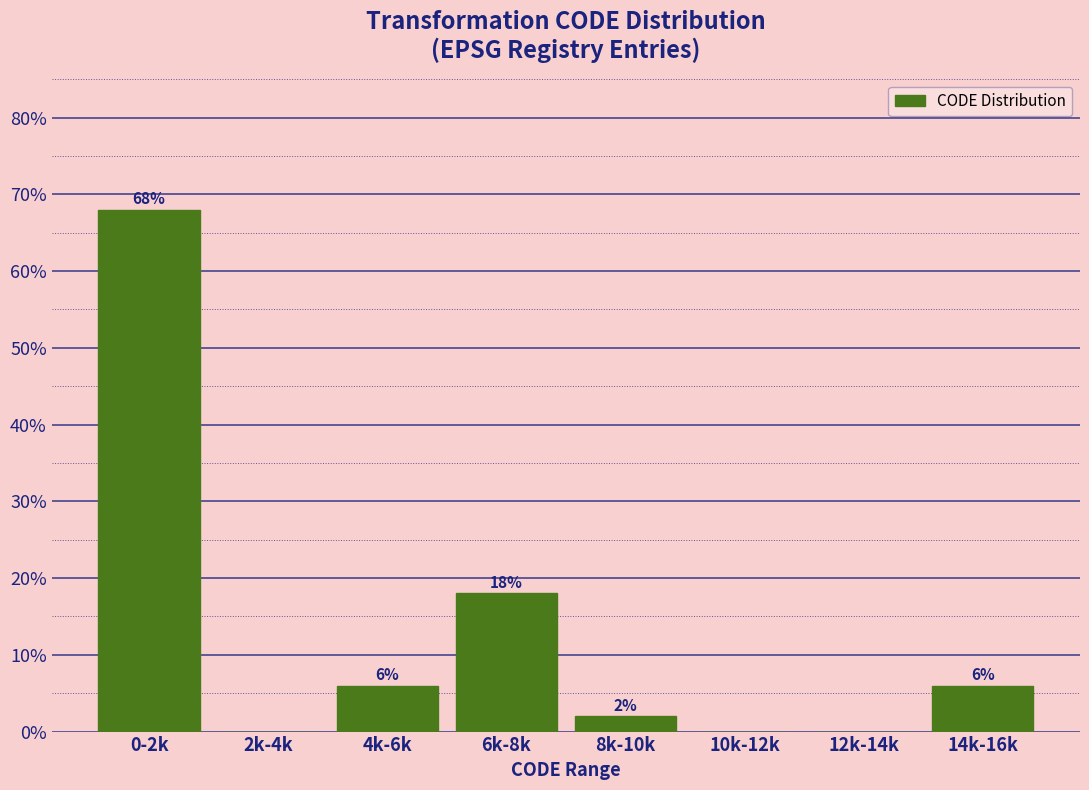

Reading left to right, what are all the values shown in this chart?

0-2k=68	2k-4k=0	4k-6k=6	6k-8k=18	8k-10k=2	10k-12k=0	12k-14k=0	14k-16k=6